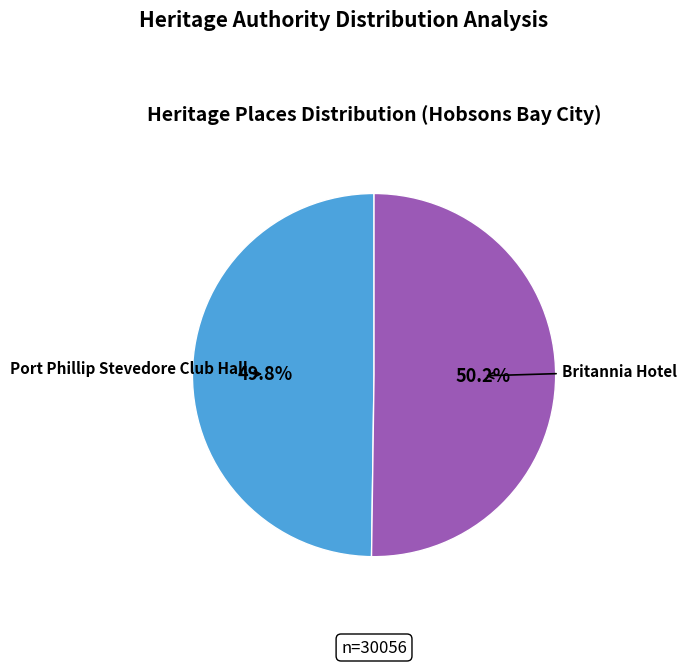

What percentage is the Port Phillip Stevedore Club Hall slice, to the nearest percent?

50%